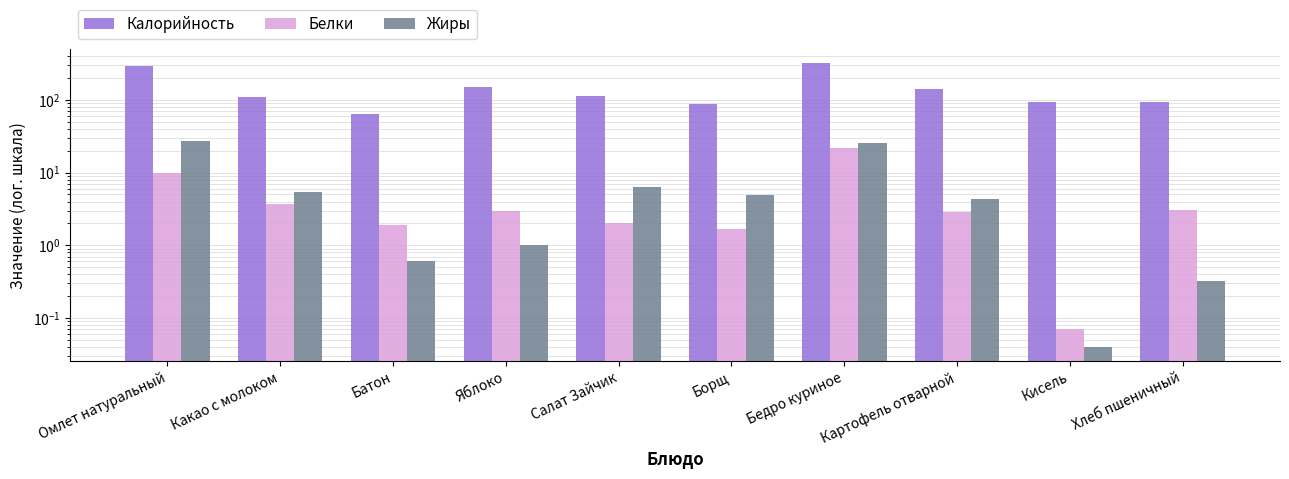

What is the difference between the Белки values at Бедро куриное and Омлет натуральный?

12.2